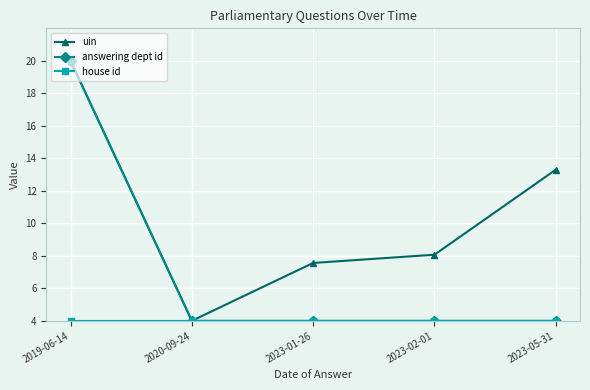

The value of uin at 2020-09-24 is 0.9. True or false?

False